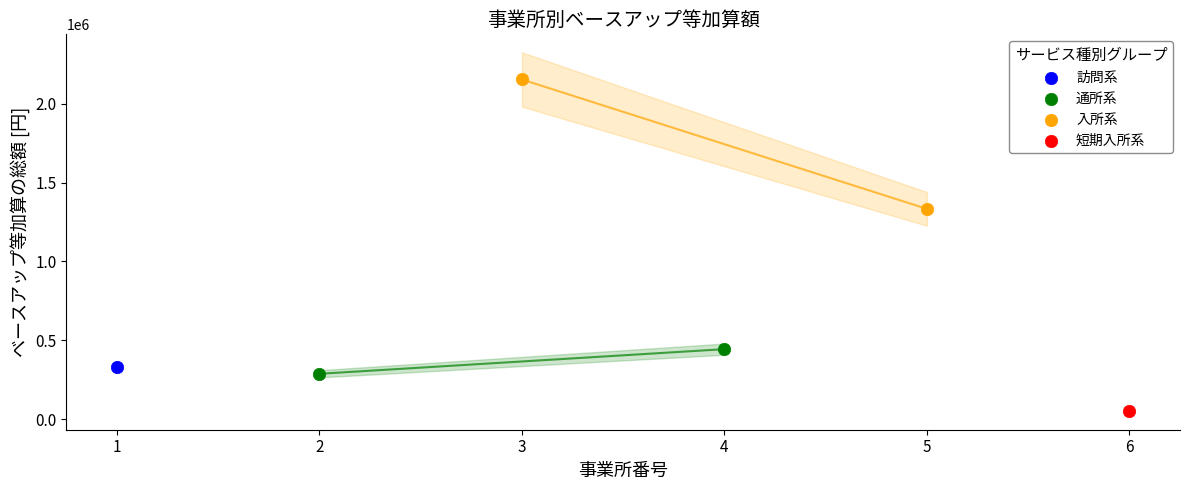

Which series reaches the minimum Y coordinate?

短期入所系